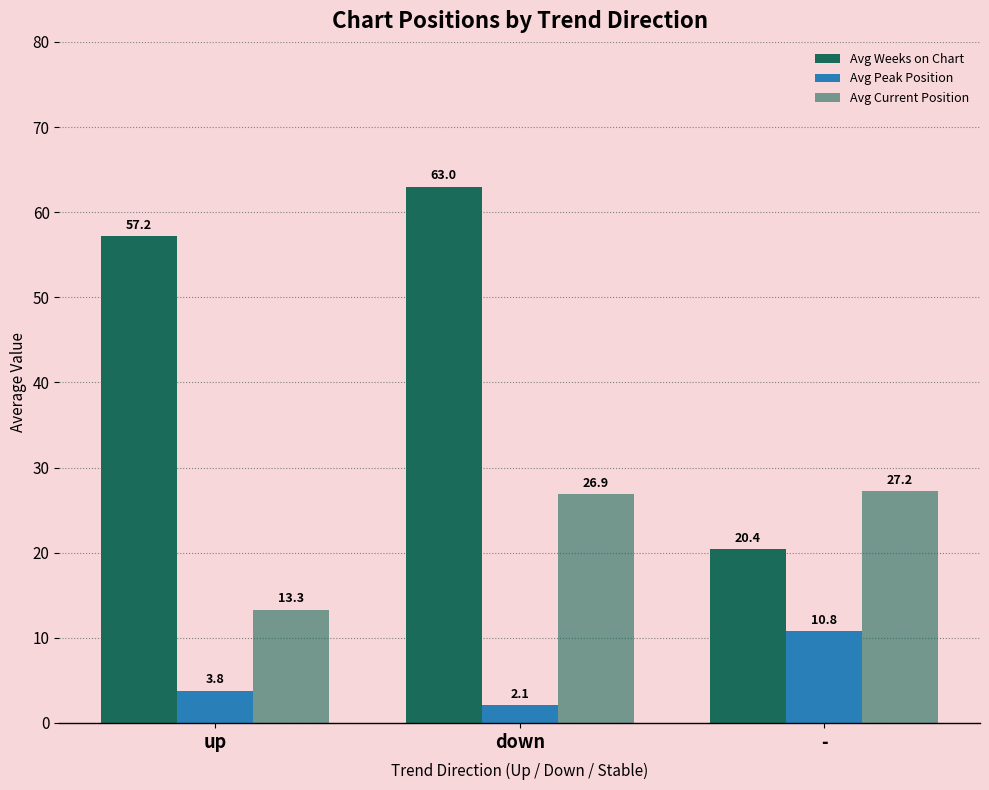

Which series has the largest range (max minus min)?

Avg Weeks on Chart